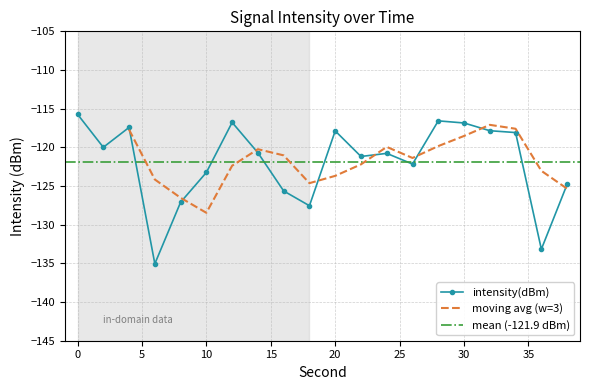

Reading left to right, what are all the values shown in this chart?

0=-115.7	2=-120.0	4=-117.4	6=-135.1	8=-127.1	10=-123.2	12=-116.8	14=-120.7	16=-125.6	18=-127.5	20=-117.9	22=-121.2	24=-120.8	26=-122.2	28=-116.6	30=-116.8	32=-117.8	34=-118.1	36=-133.2	38=-124.8